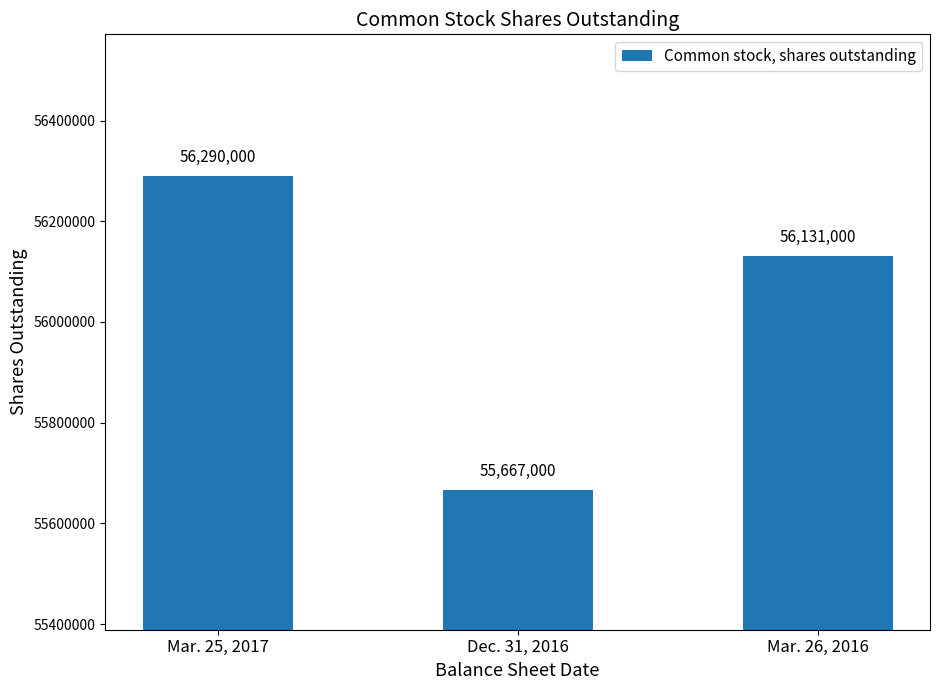

What is the difference between the maximum and second lowest values?

159000